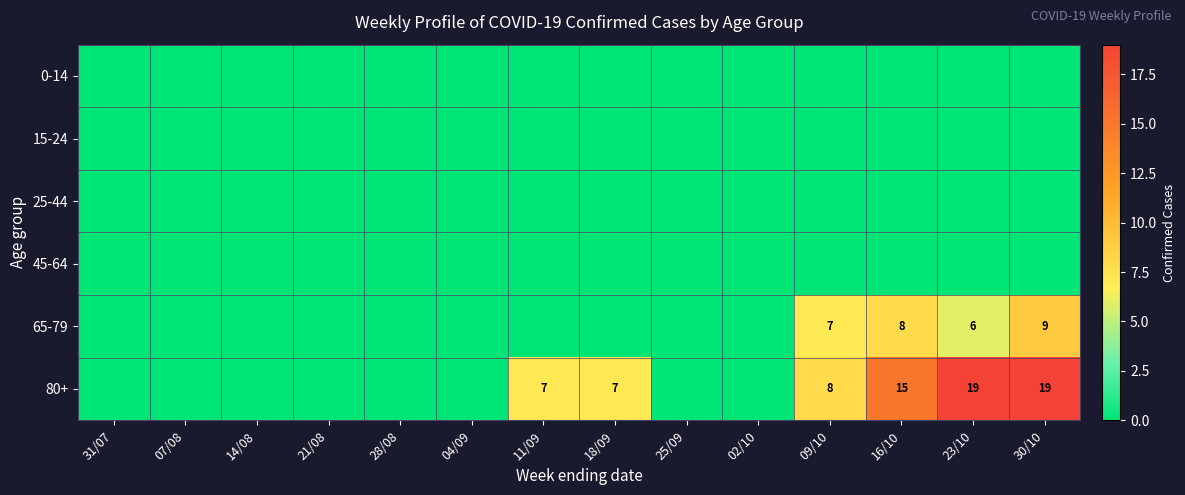

At which category is the sum across all series the highest?

30/10